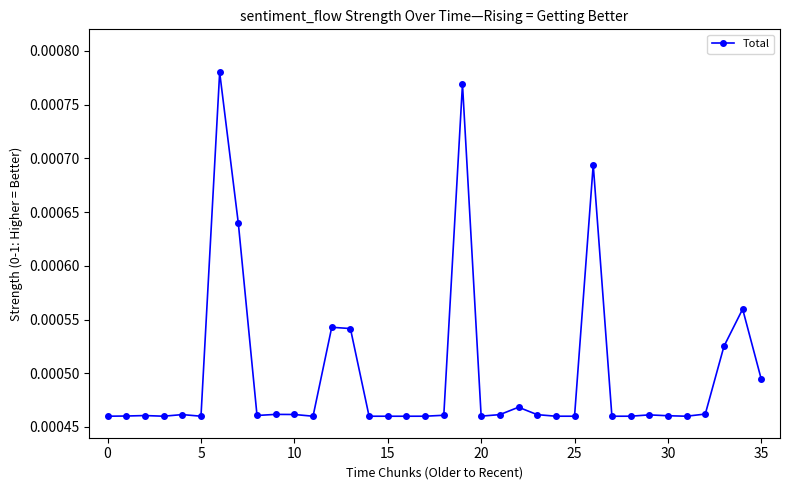

Count the values in the range 0 to 1.

36